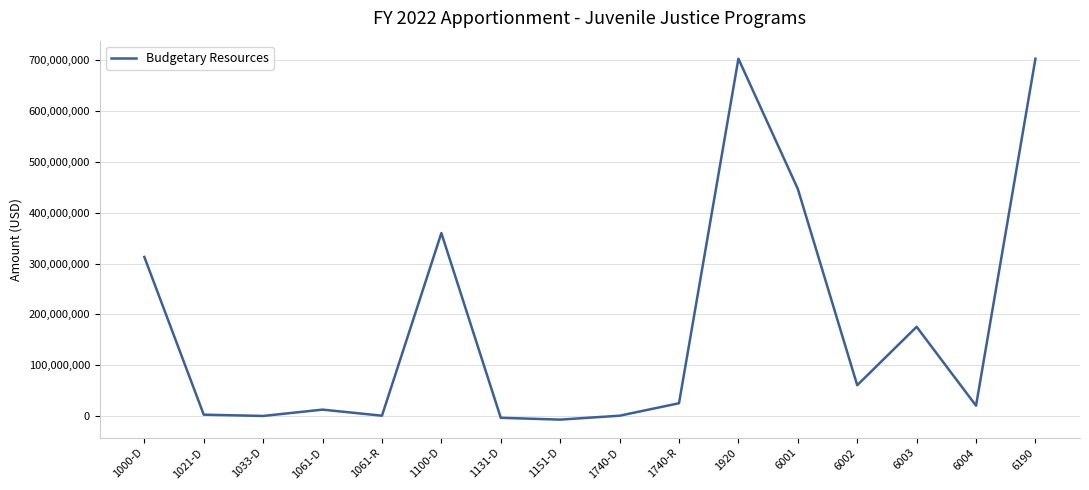

At which label is the value closest to 347981465?

1100-D